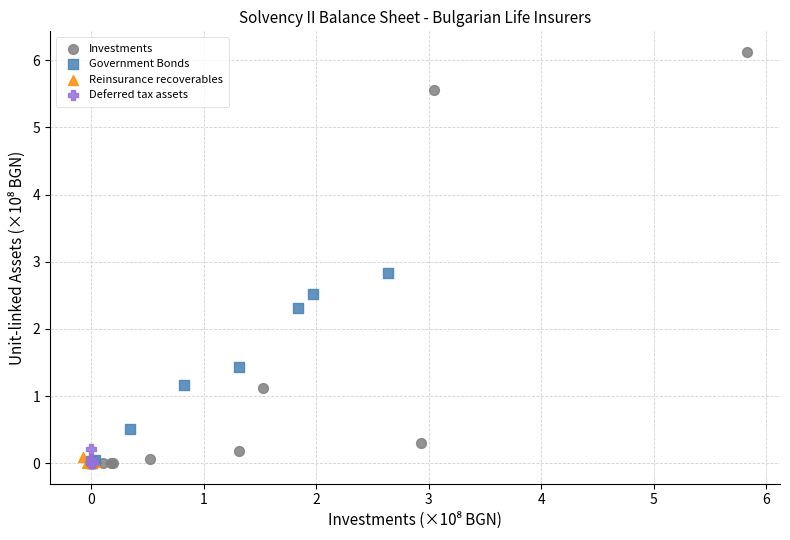

Which series has the widest spread of Y values?

Investments